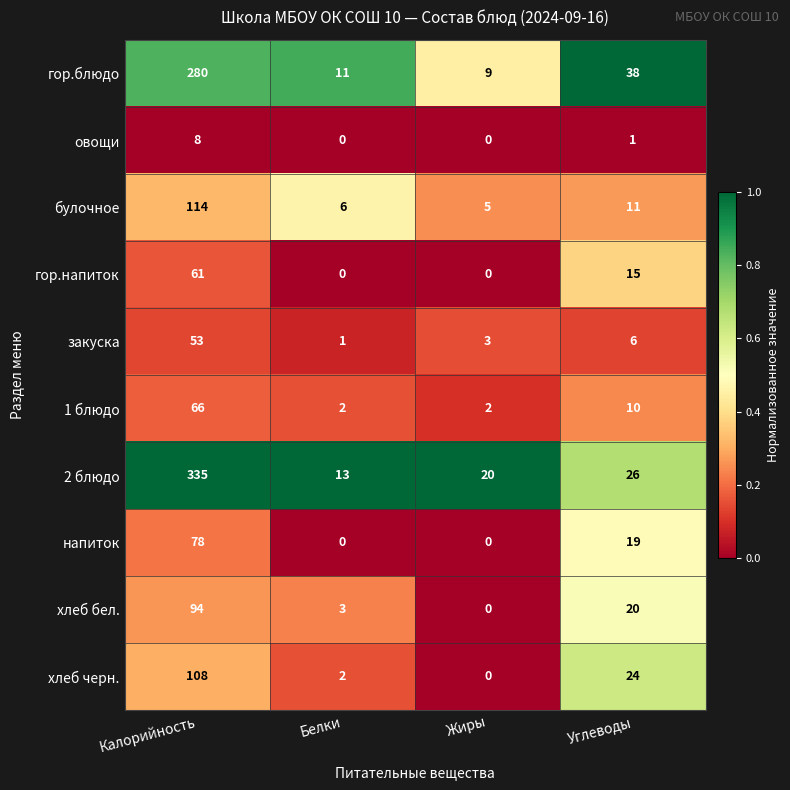

Count the number of data series in this chart.

10